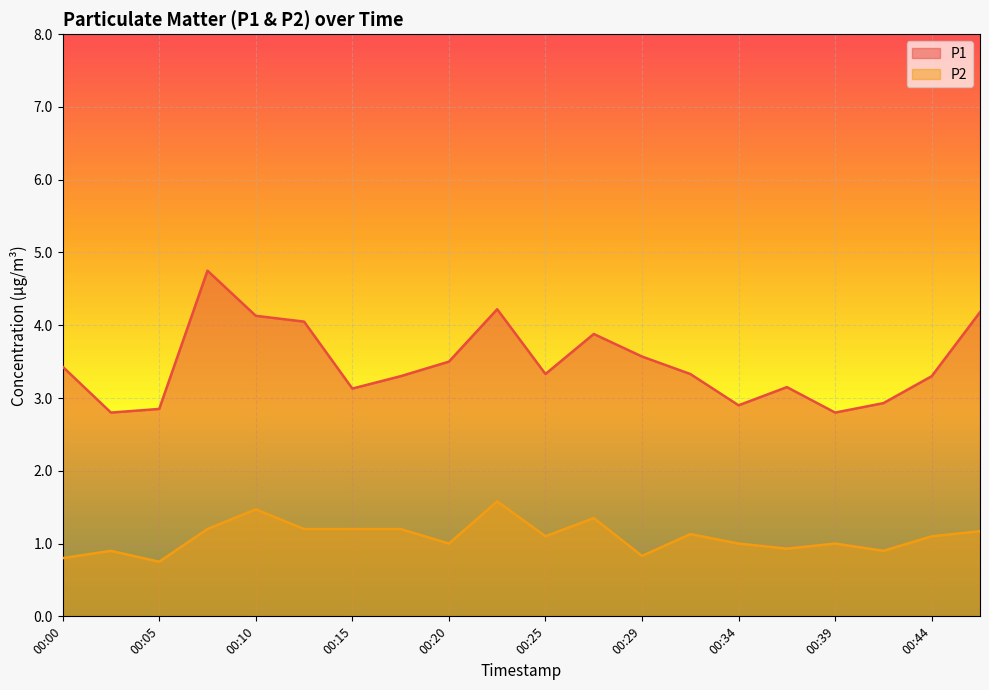

What is the total value across all series at 00:27?

5.2